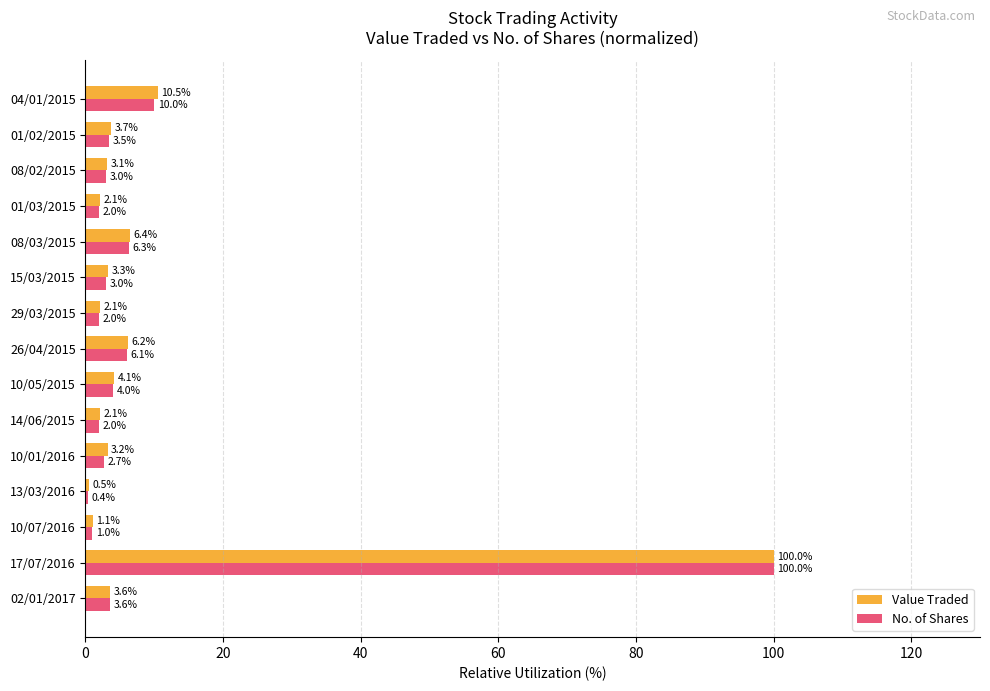

At which category is the sum across all series the highest?

17/07/2016